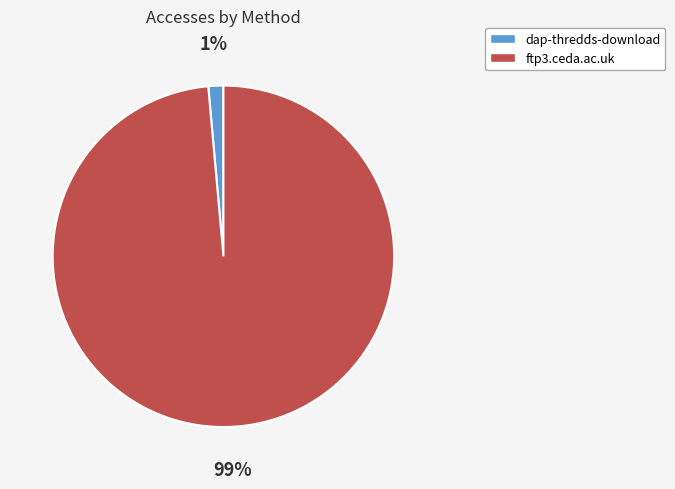

Which slice is the largest?

ftp3.ceda.ac.uk